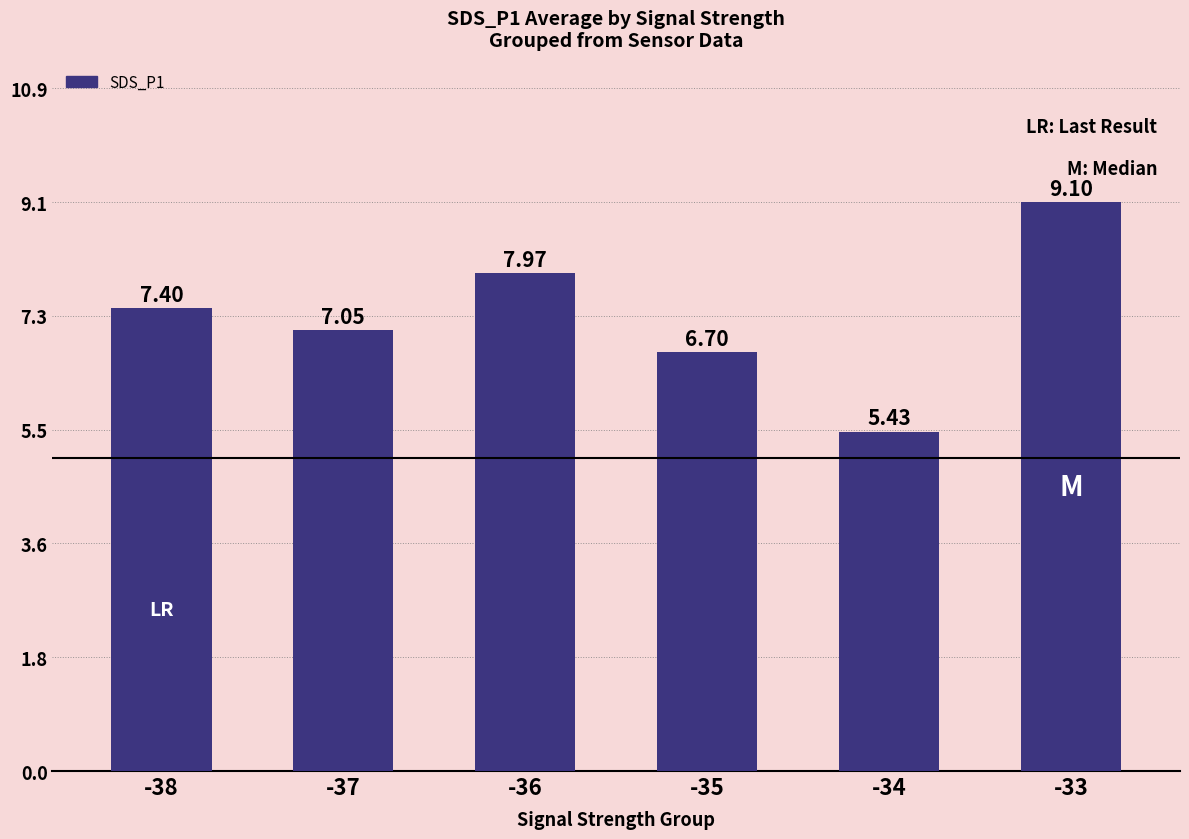

What is the difference between the maximum and minimum values?

3.7